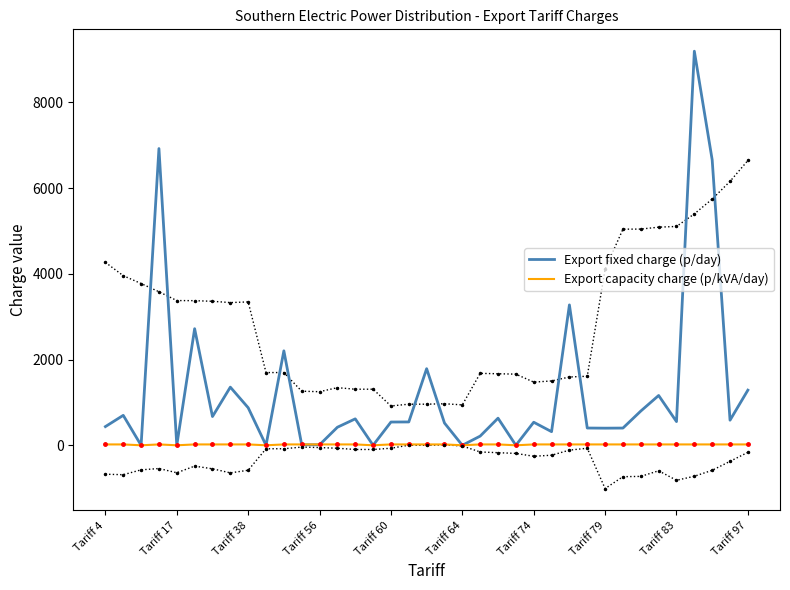

Does the chart have visible grid lines?

No